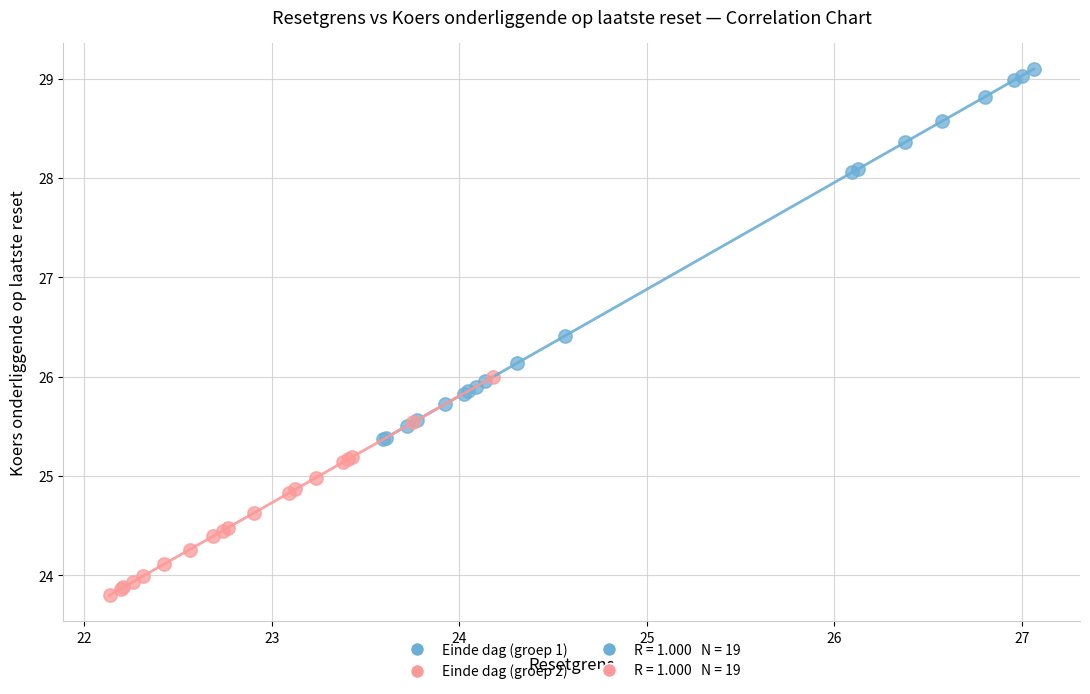

Which series has the largest Y range (max minus min)?

Einde dag (groep 1)